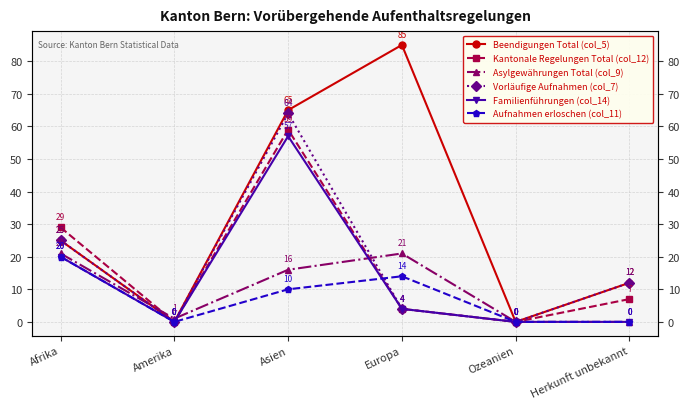

What is the approximate value of Kantonale Regelungen Total (col_12) at Herkunft unbekannt, to the nearest 5?

5